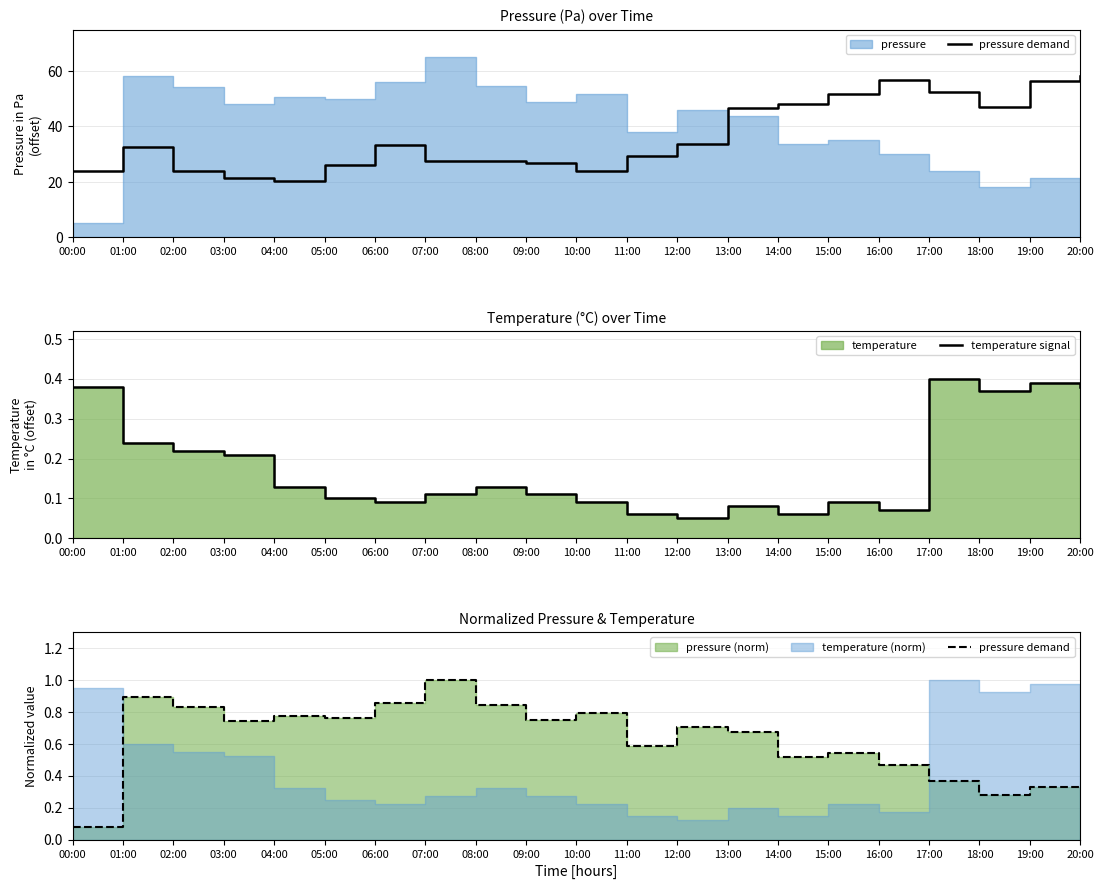

Reading right to left, what are all the values shown in this chart?

pressure demand: 0.3	0.3	0.3	0.4	0.5	0.5	0.5	0.7	0.7	0.6	0.8	0.8	0.8	1.0	0.9	0.8	0.8	0.7	0.8	0.9	0.1
temperature signal: 0.4	0.4	0.4	0.4	0.1	0.1	0.1	0.1	0.1	0.1	0.1	0.1	0.1	0.1	0.1	0.1	0.1	0.2	0.2	0.2	0.4